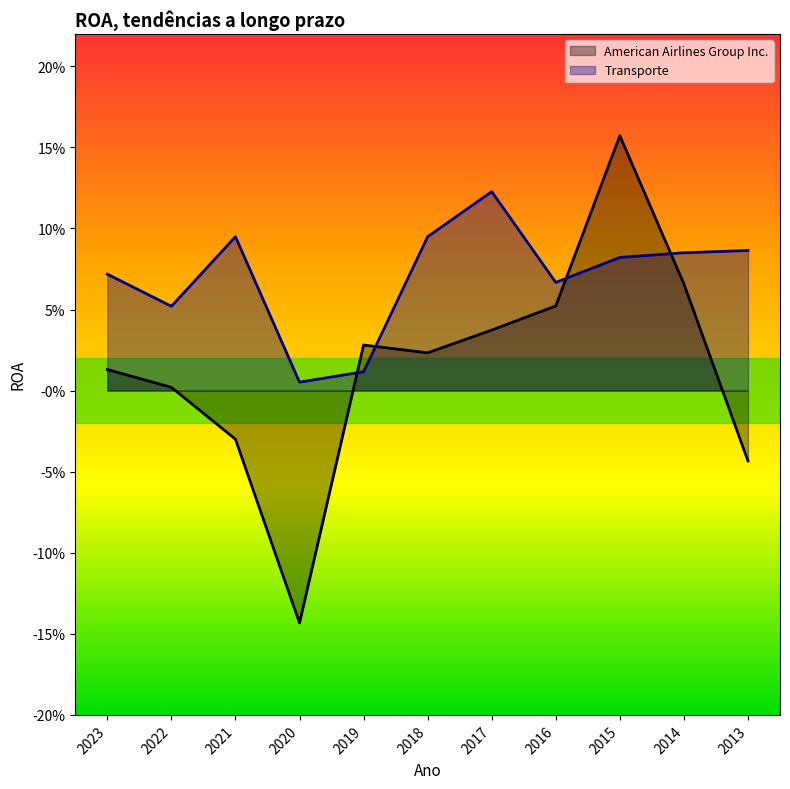

Which has a higher value, 2018 or 2020?

2018